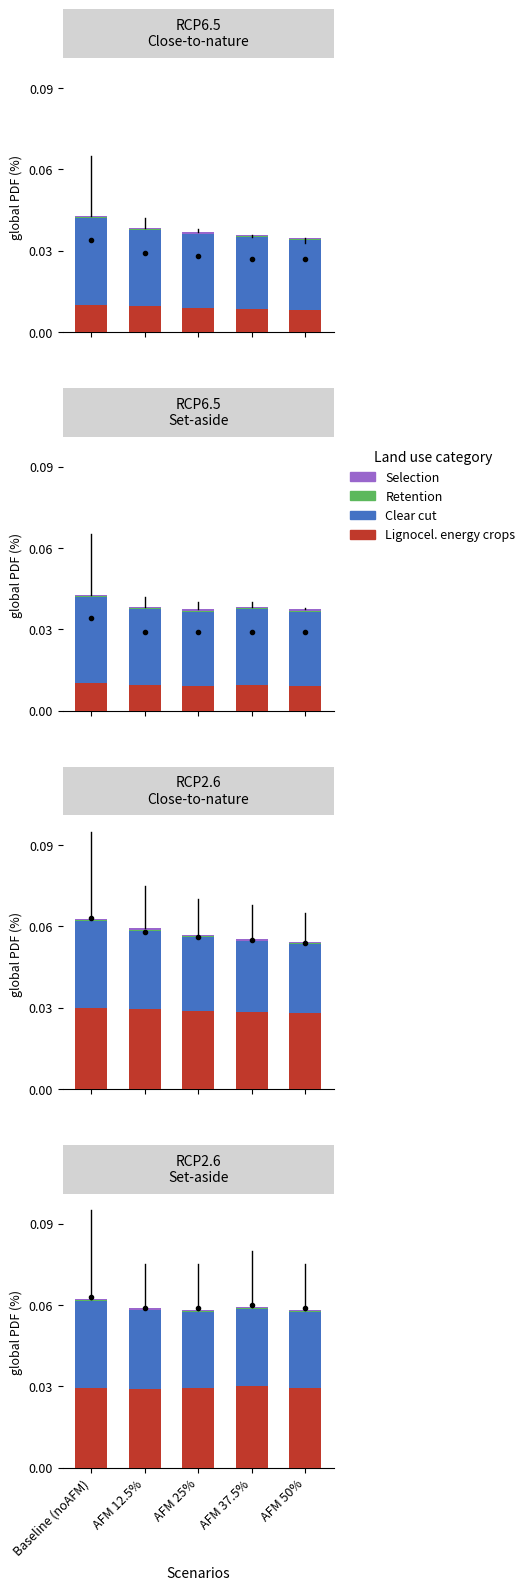

The value of Selection at AFM 25% is 0.0. True or false?

True